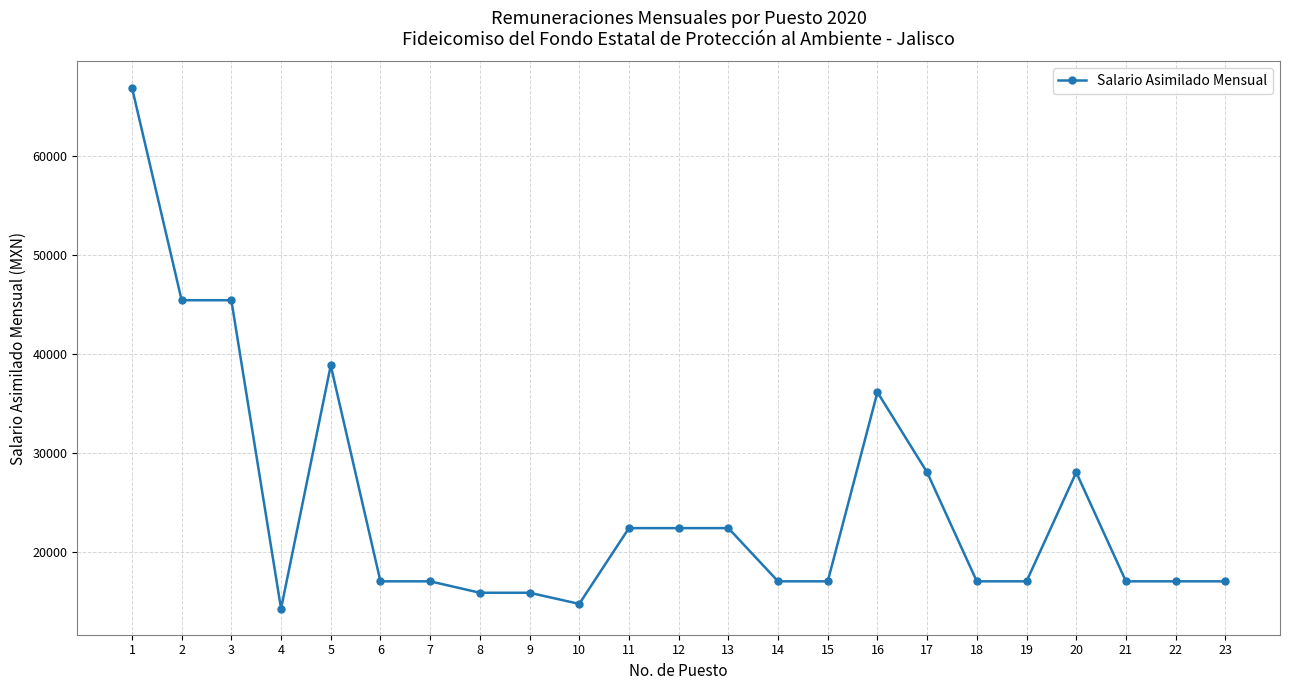

True or false: the data has more than 2 interior local peaks.

True